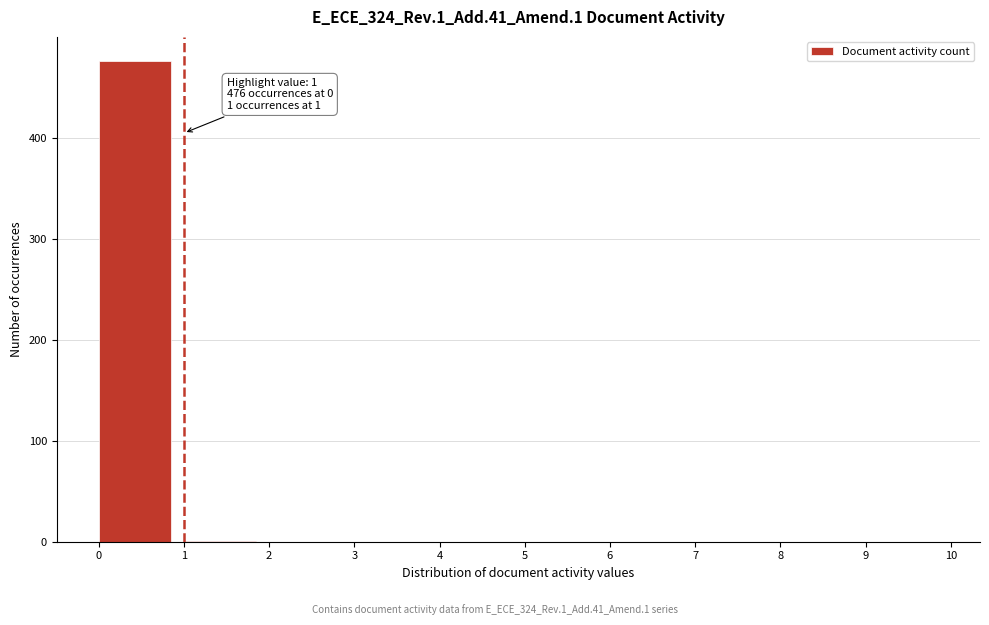

Over which range of the x-axis is the bar tallest?

0 to 1